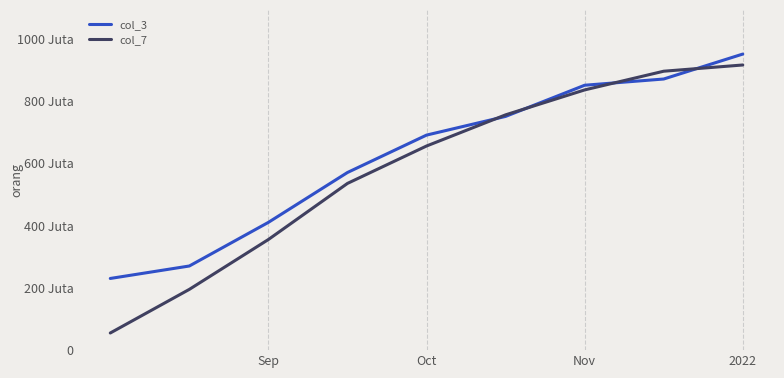

What are all the series names shown in the legend?

col_3, col_7